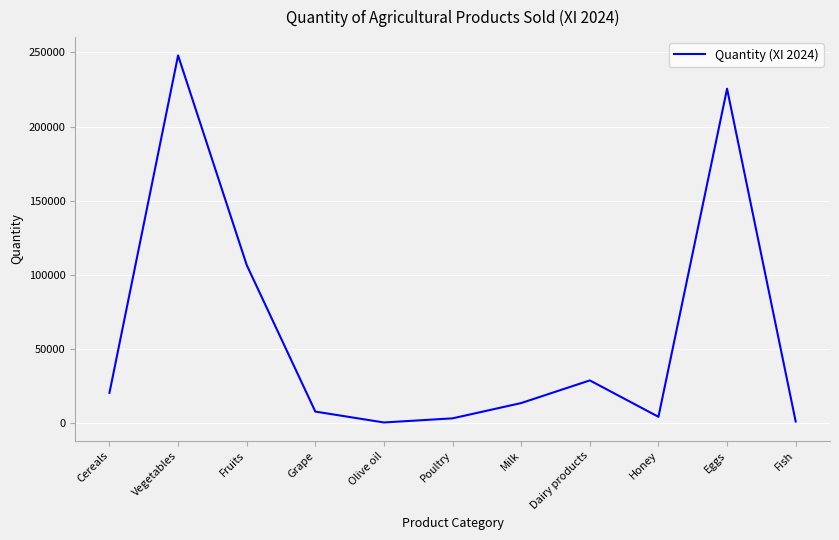

What is the maximum value shown in the chart?

248003